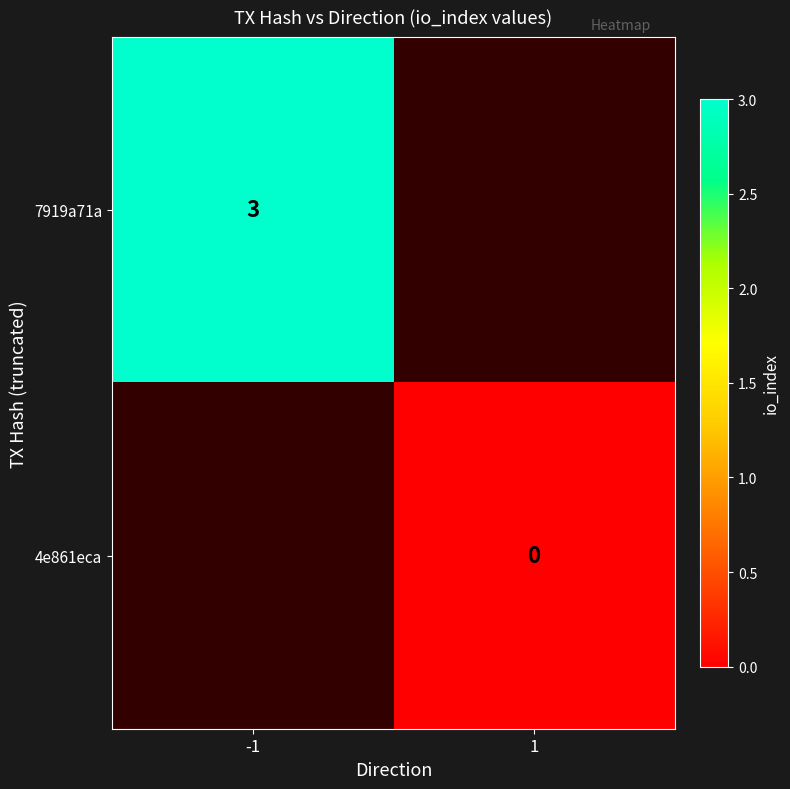

True or false: 7919a71a has a value of 2 at -1.

False